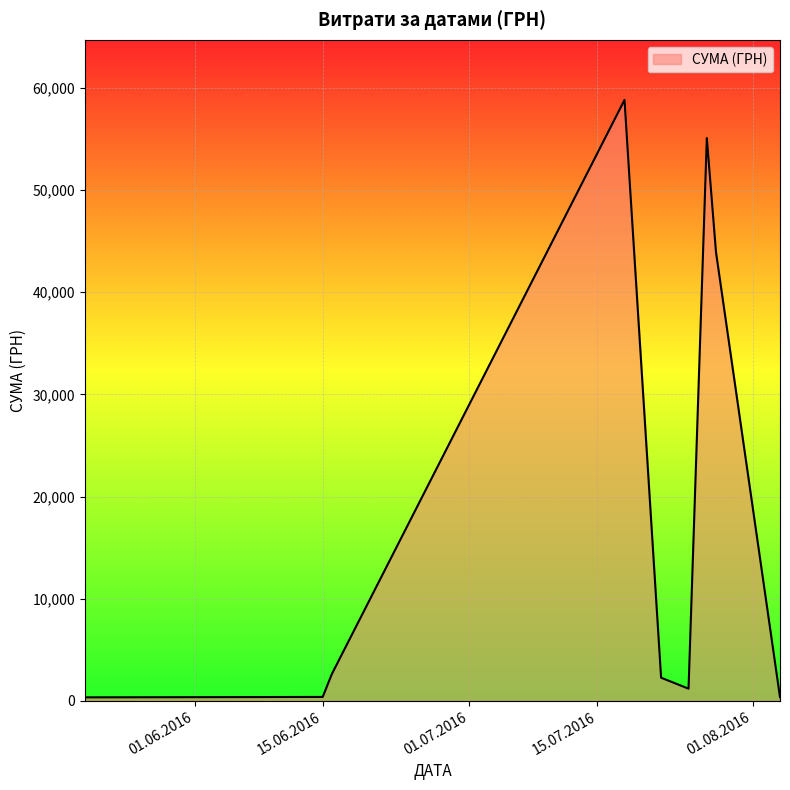

What is the difference between the maximum and minimum values?

58510.0